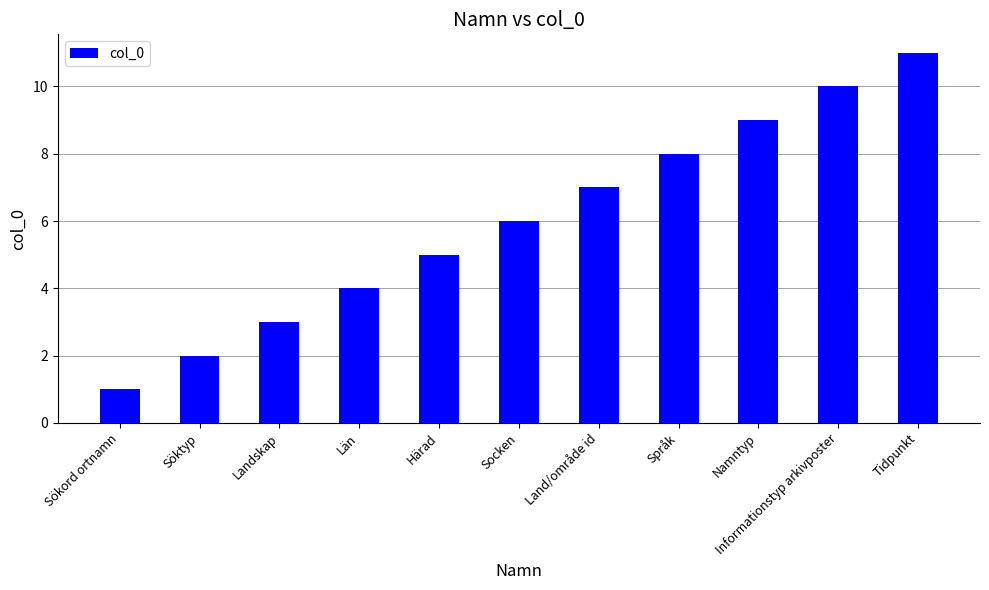

What is the greatest value displayed?

11